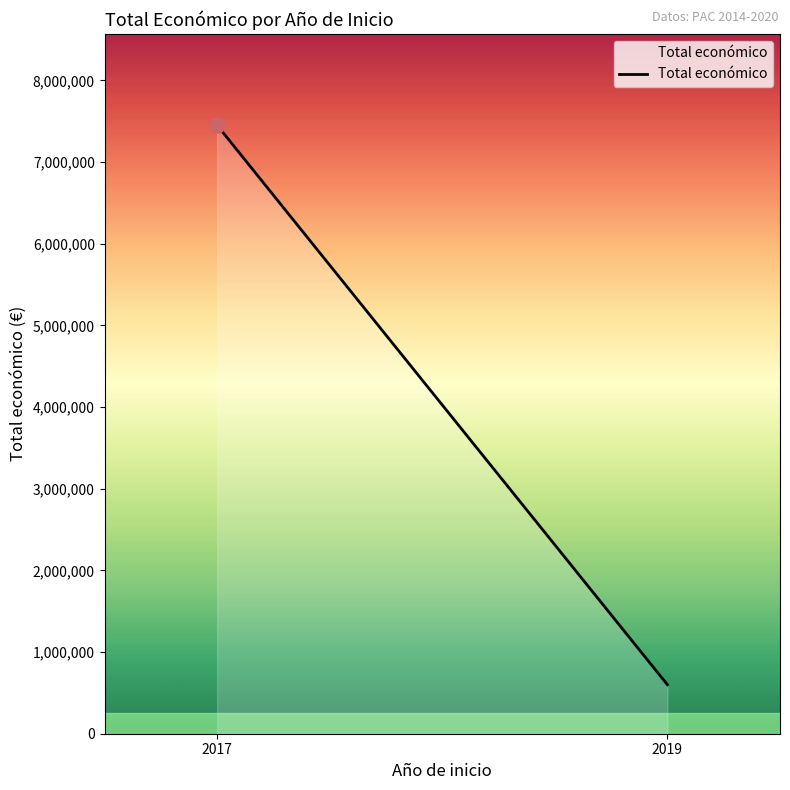

Approximately how many times larger is the value at 2017 compared to 2019?

12.4